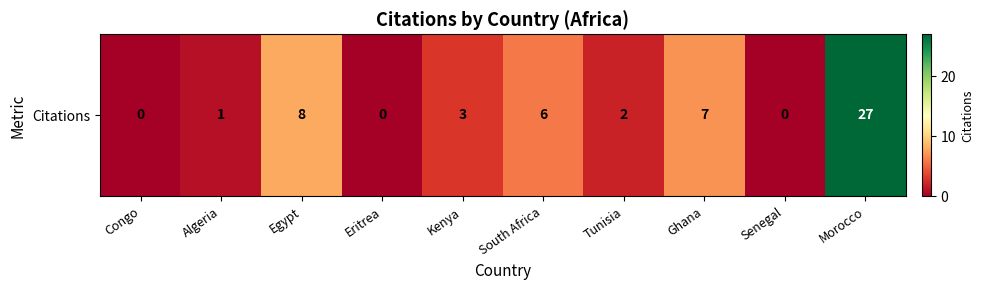

What is the sum of the values at Tunisia and Algeria?

3